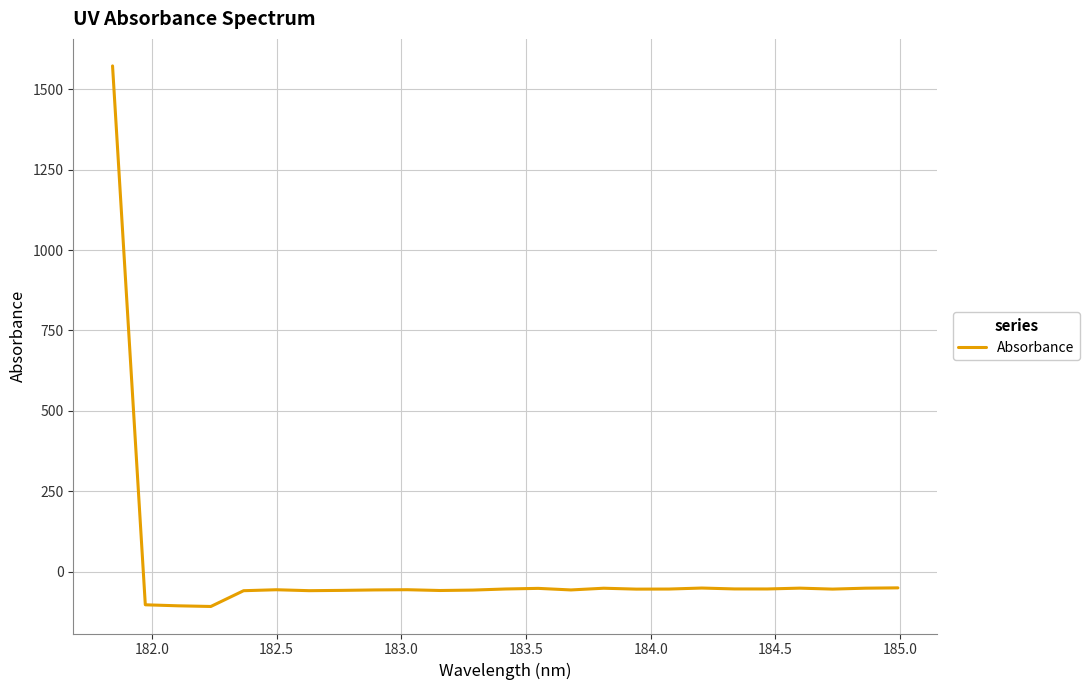

What is the maximum value shown in the chart?

1572.5